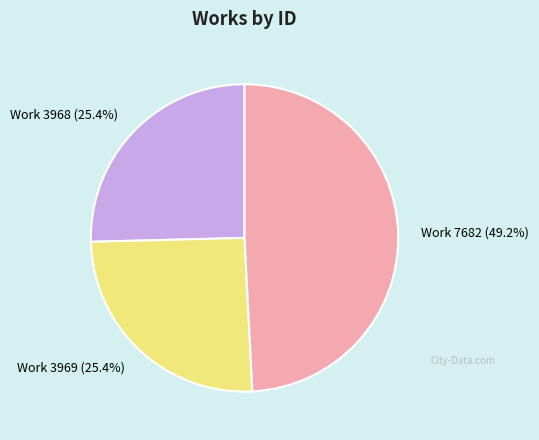

How many segments does this pie chart have?

3